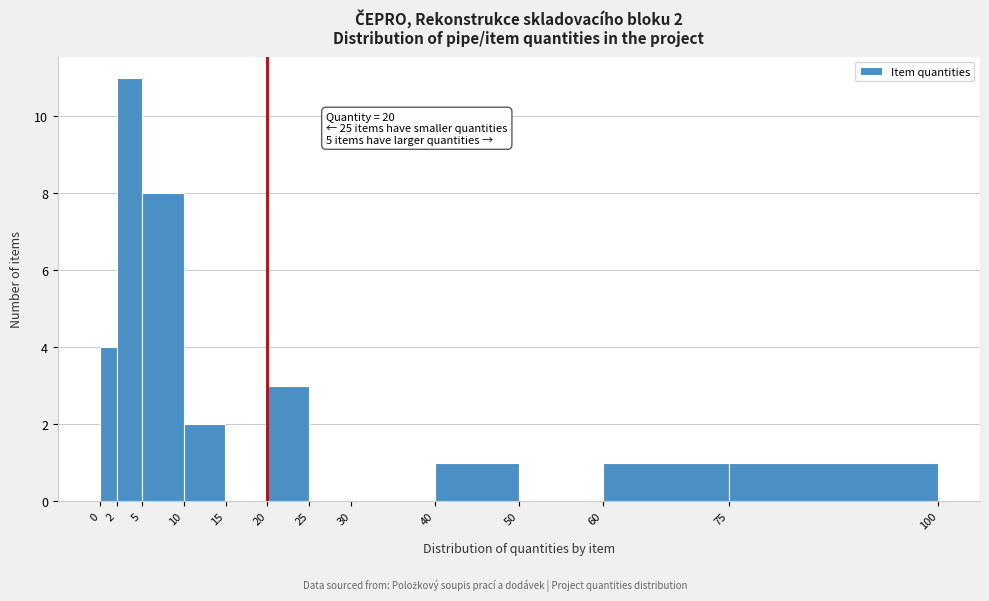

Which range on the x-axis has the tallest bar?

2 to 5